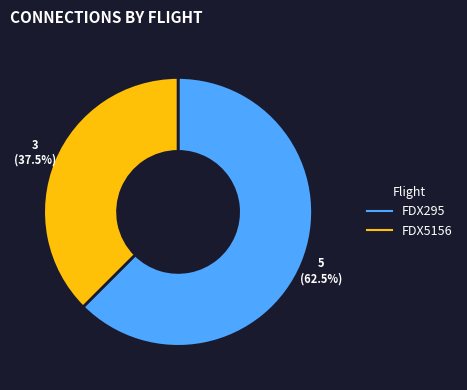

What is the ratio of the value at FDX5156 to the value at FDX295?

0.6